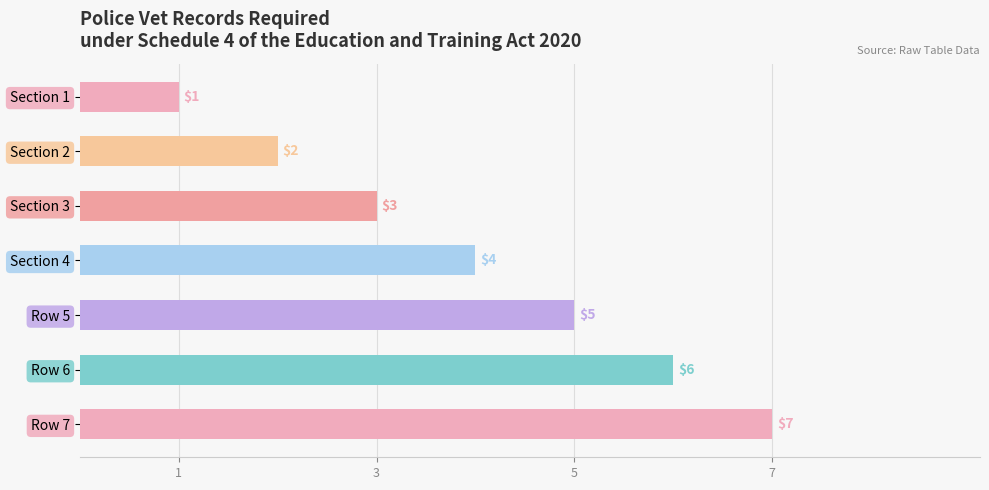

Which has a higher value, Section 3 or Section 2?

Section 3